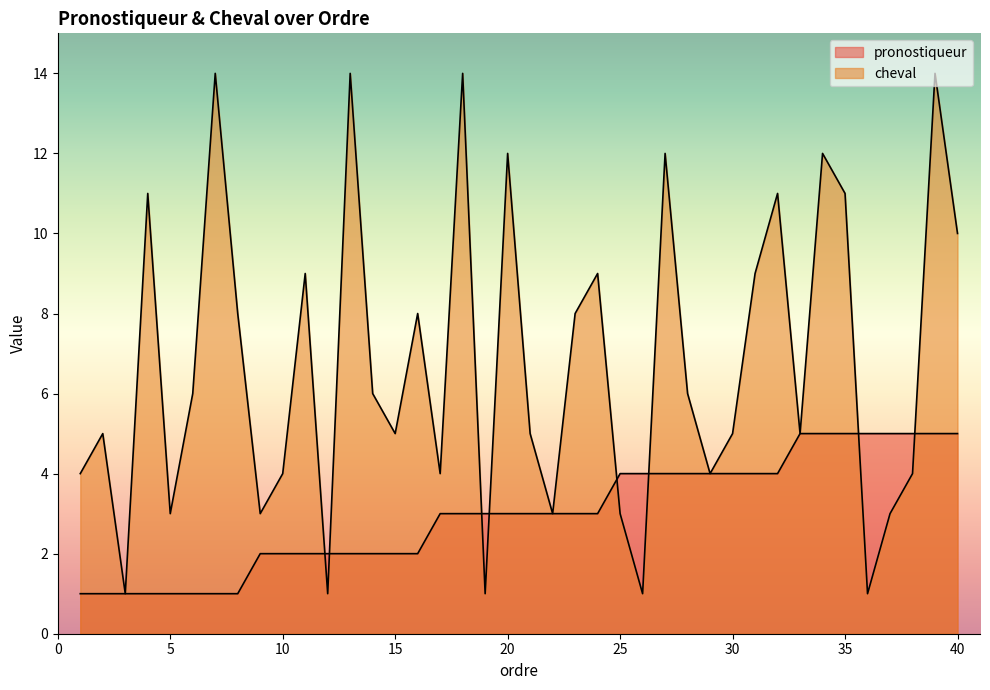

Count the number of categories in the chart.

40